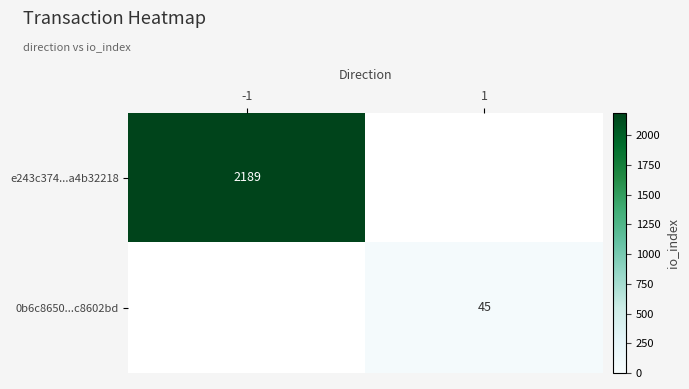

Is it true that 0b6c8650...c8602bd equals 14 at 1?

False